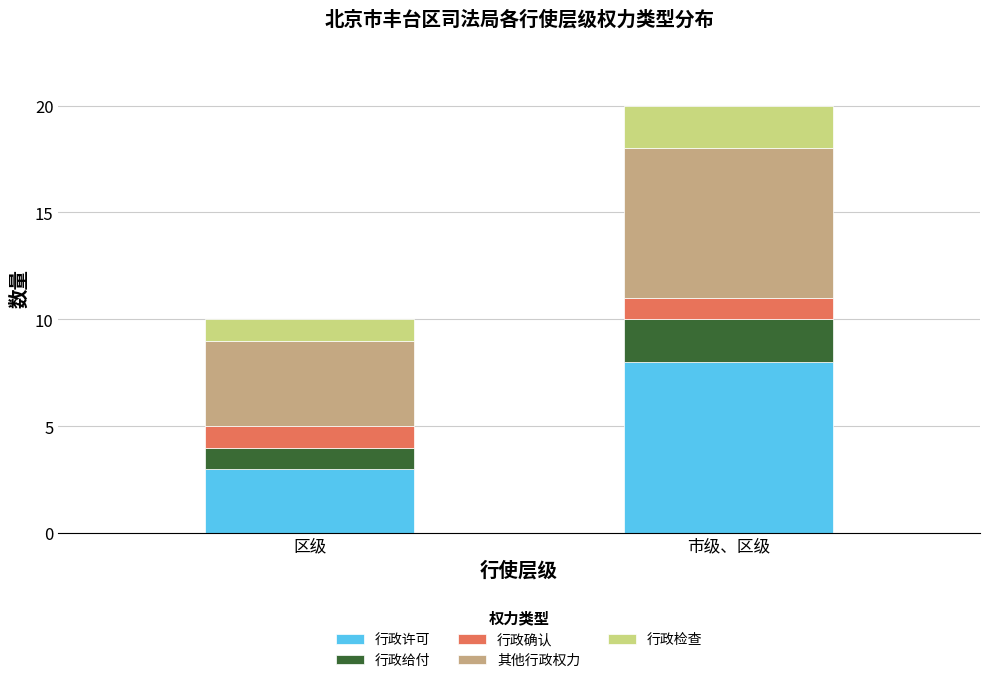

What is the minimum value for 行政许可?

3